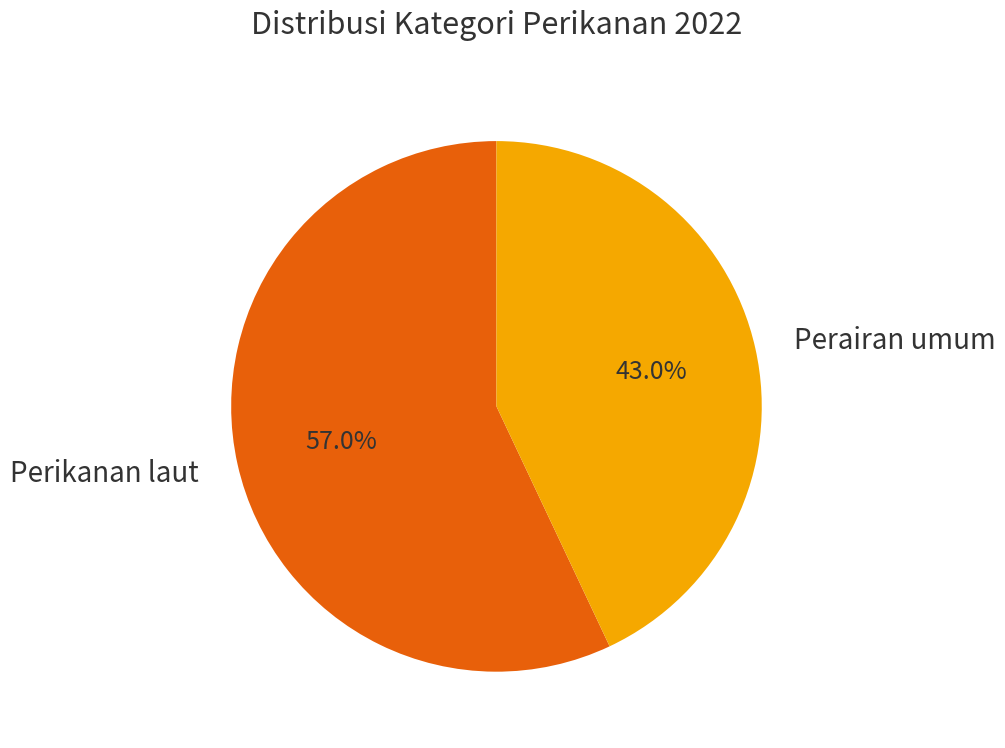

To the nearest percent, what is the difference between the Perairan umum and Perikanan laut slice percentages?

14%